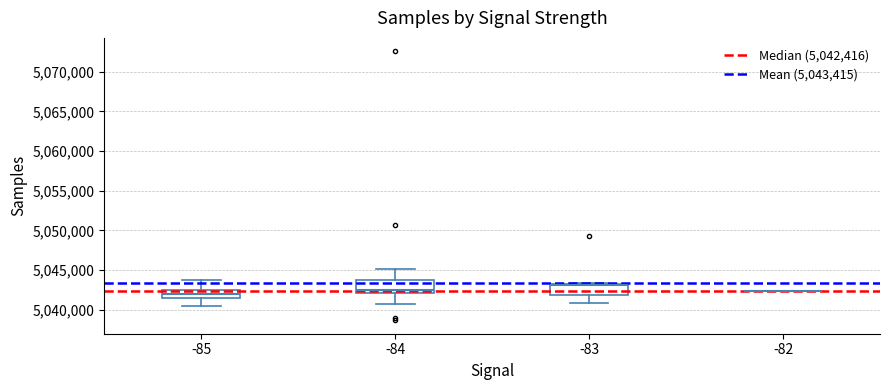

Reading left to right, transcribe this box plot: for each box, give where its median line is, the range the box spans, and where its two whiskers end, as read against the y-axis. The values are not printed on the chart, so give them approximately, as read against the axis.

-85: median 5042000, box 5041500 to 5042500, whiskers 5040500 to 5044000
-84: median 5042500, box 5042000 to 5043500, whiskers 5040500 to 5045000
-83: median 5043000, box 5042000 to 5043500, whiskers 5041000 to 5043500
-82: box collapsed to a line at 5042500, whiskers 5042500 to 5042500